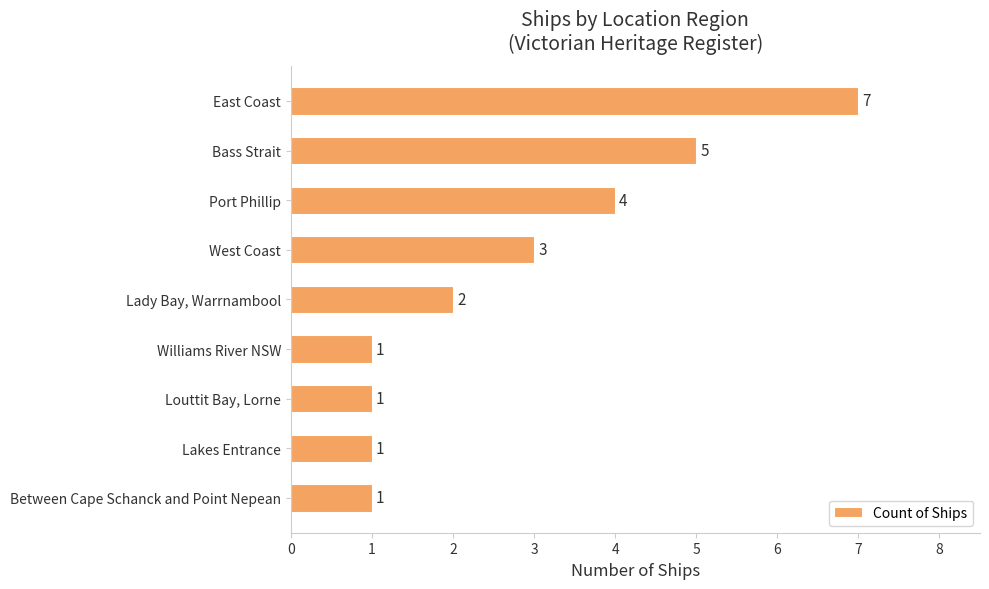

Which has a higher value, Port Phillip or East Coast?

East Coast